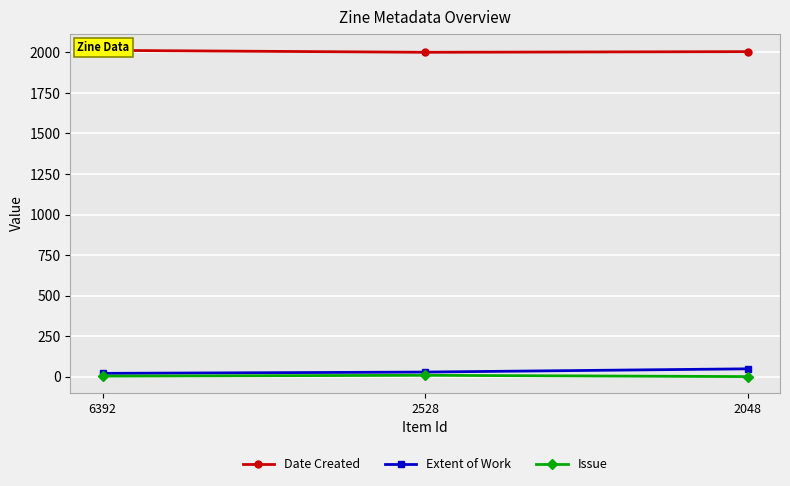

What is the value of the Issue point at the 1st from the left?

3